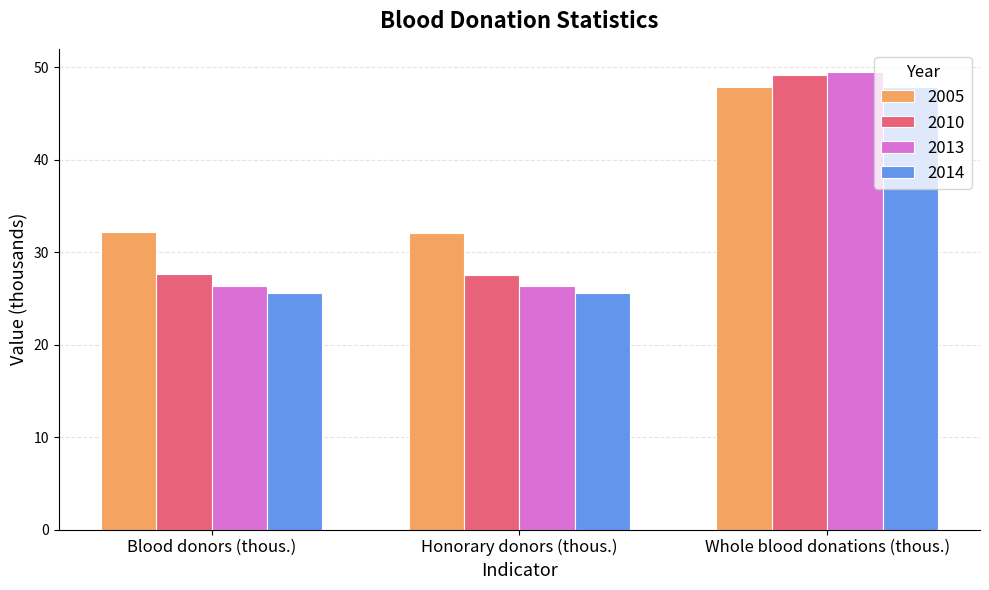

True or false: 2010 has a value of 40.8 at Honorary donors (thous.).

False